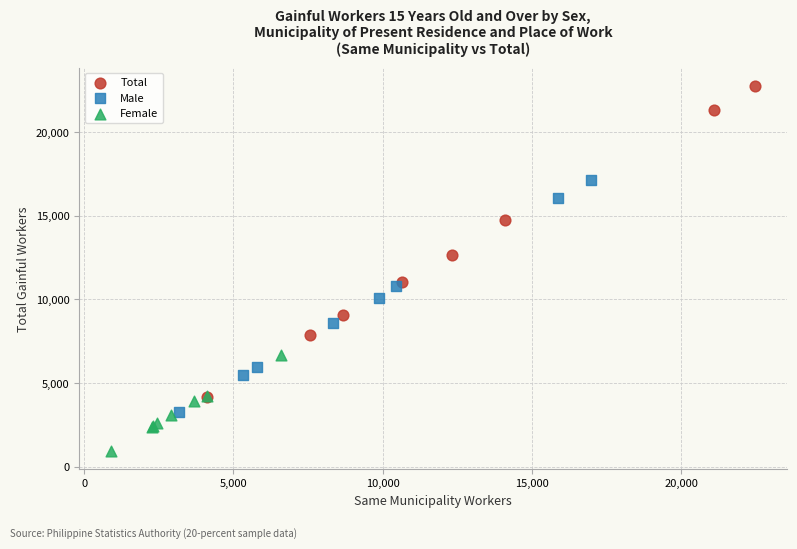

Which series contains the lowest Y value?

Female